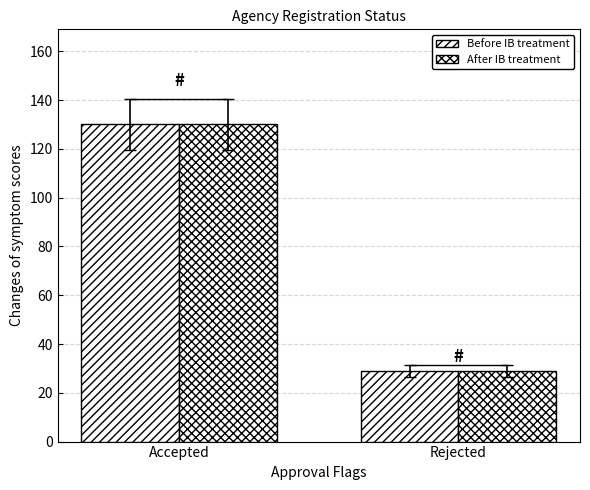

How many distinct data groups are displayed?

2